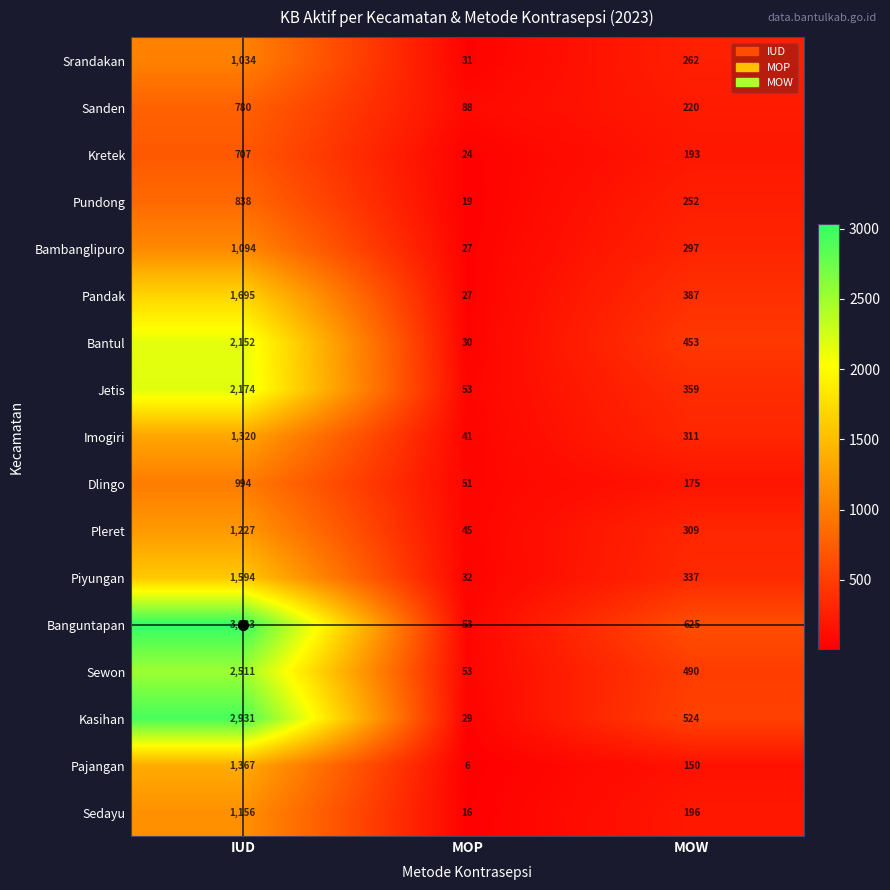

List the series in order of their peak value, highest first.

Banguntapan, Kasihan, Sewon, Jetis, Bantul, Pandak, Piyungan, Pajangan, Imogiri, Pleret, Sedayu, Bambanglipuro, Srandakan, Dlingo, Pundong, Sanden, Kretek